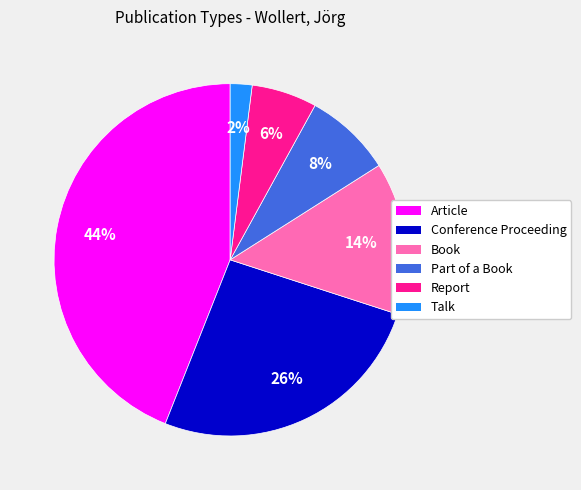

Which category has the biggest portion of the pie?

Article